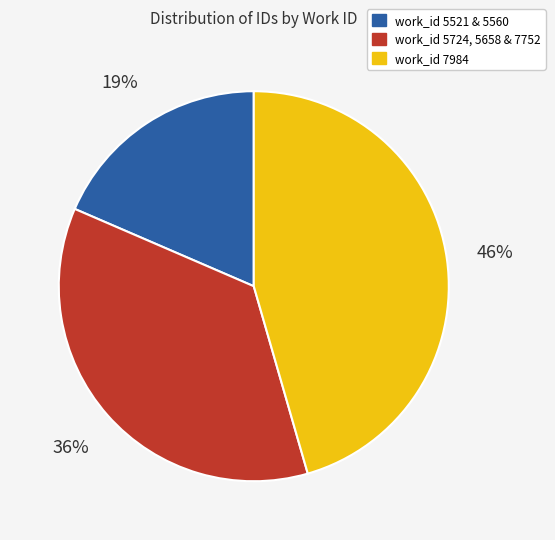

To the nearest percent, what percentage of the pie is work_id 7984?

46%